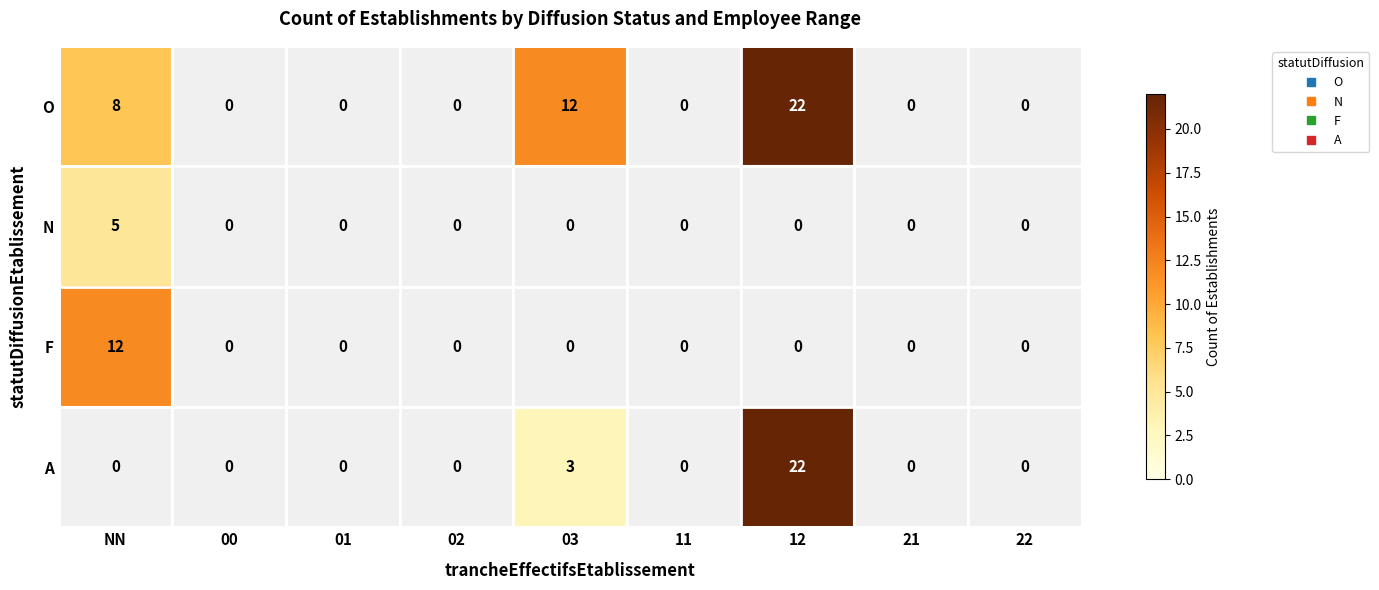

How many data points does each series have?

9